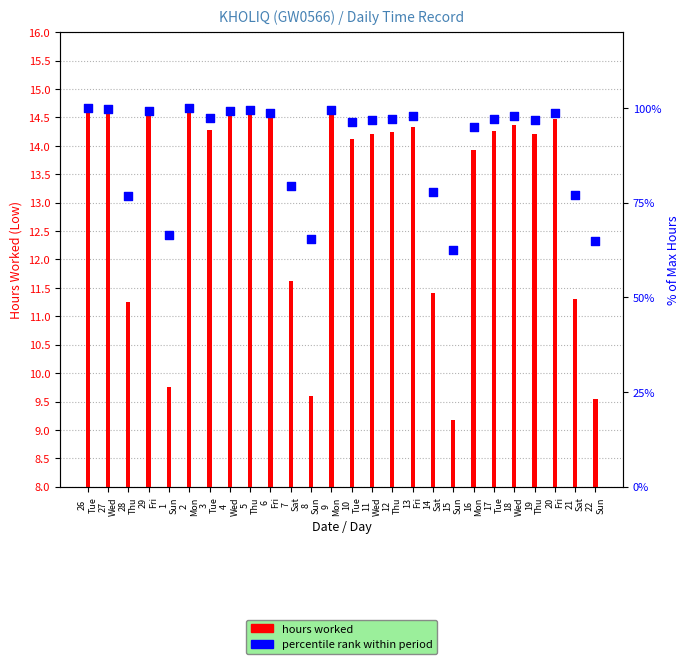

Which series contains the lowest Y value?

hours worked